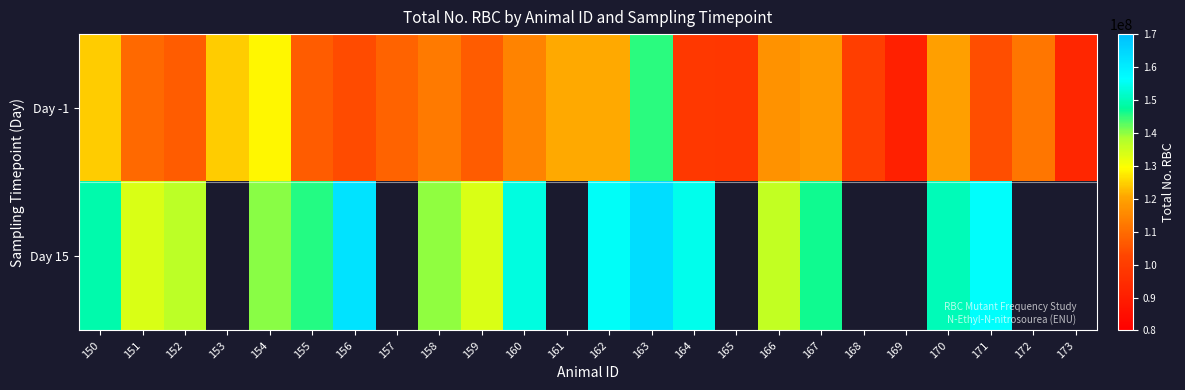

At how many categories does at least one series exceed 147122268?

8